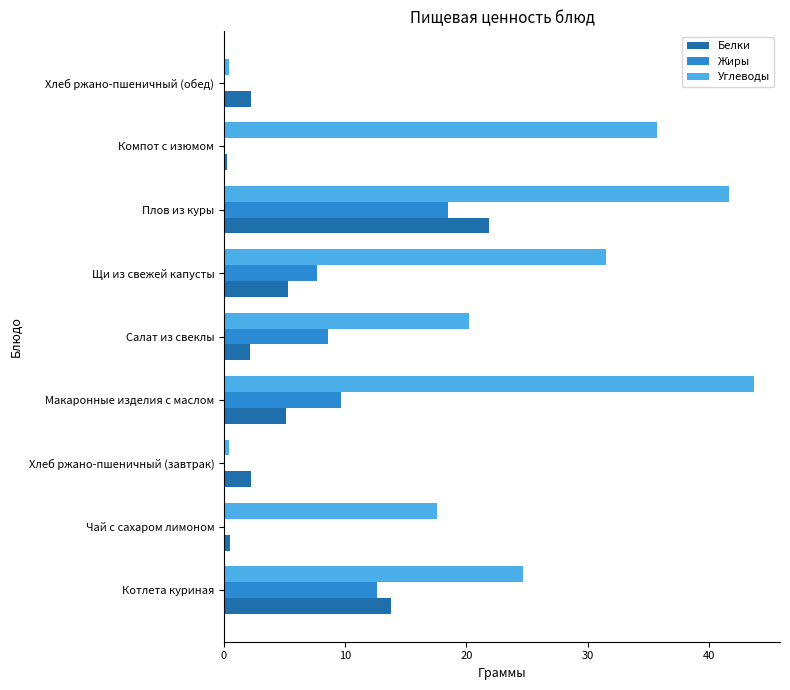

Which series has the largest range (max minus min)?

Углеводы